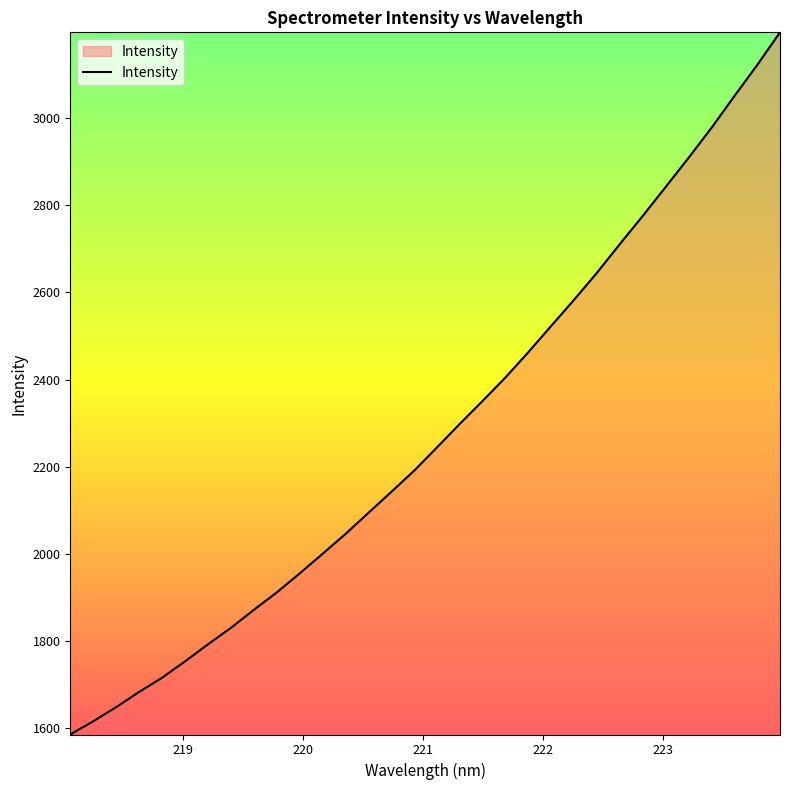

What is the smallest value displayed?

1585.7